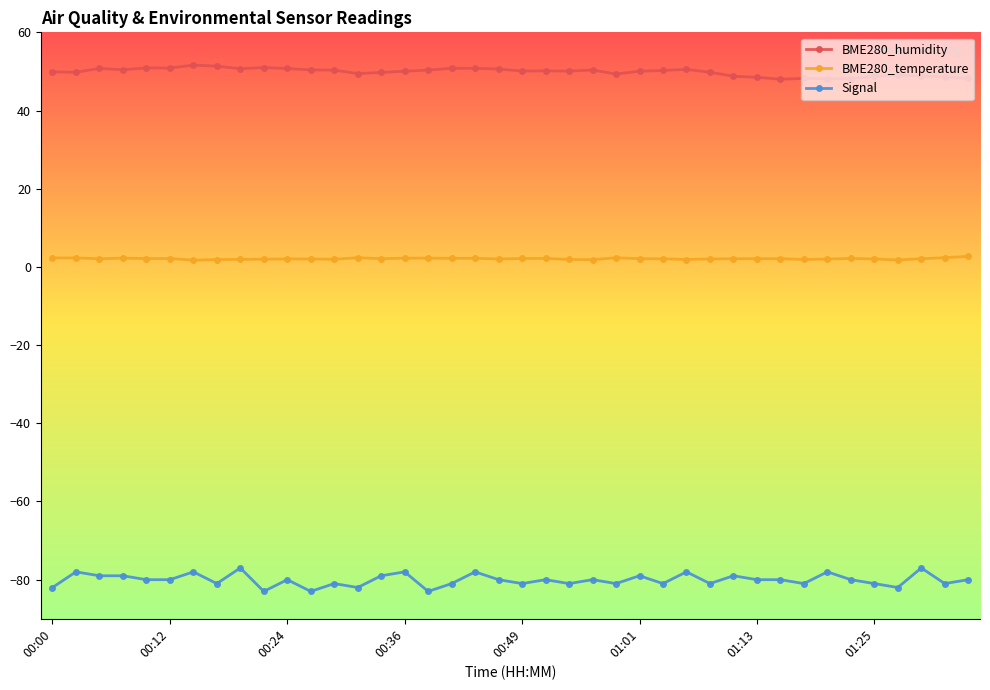

Rank the series by their maximum value, from highest to lowest.

BME280_humidity, BME280_temperature, Signal